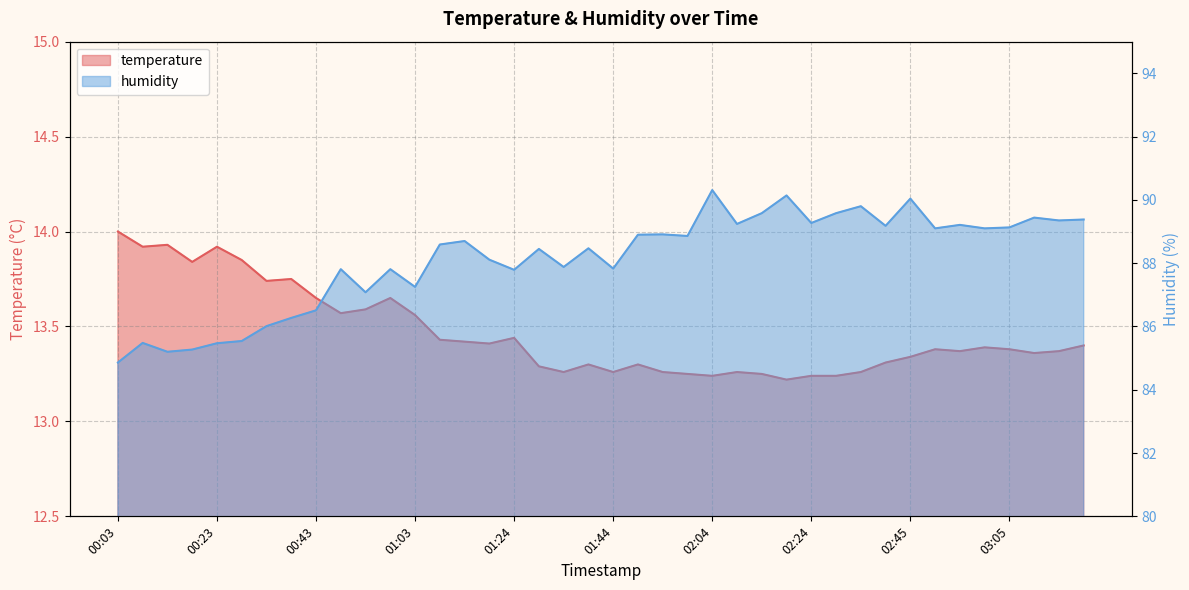

Where is the first local minimum for temperature?

00:08